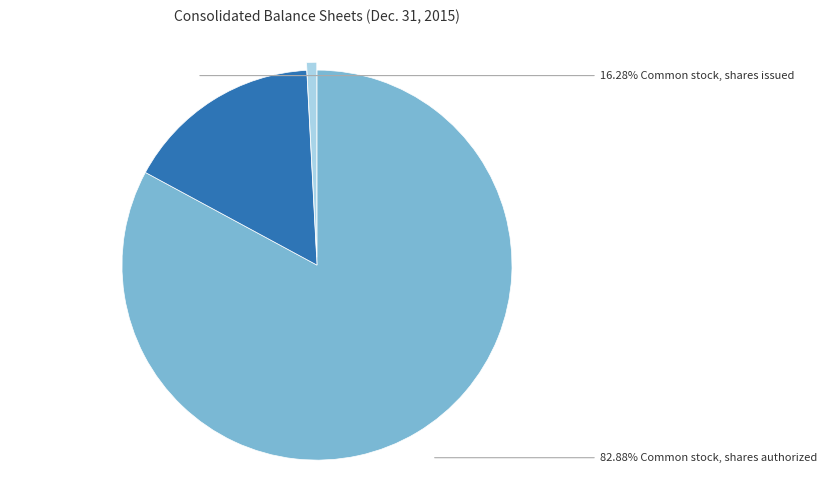

How many segments does this pie chart have?

3